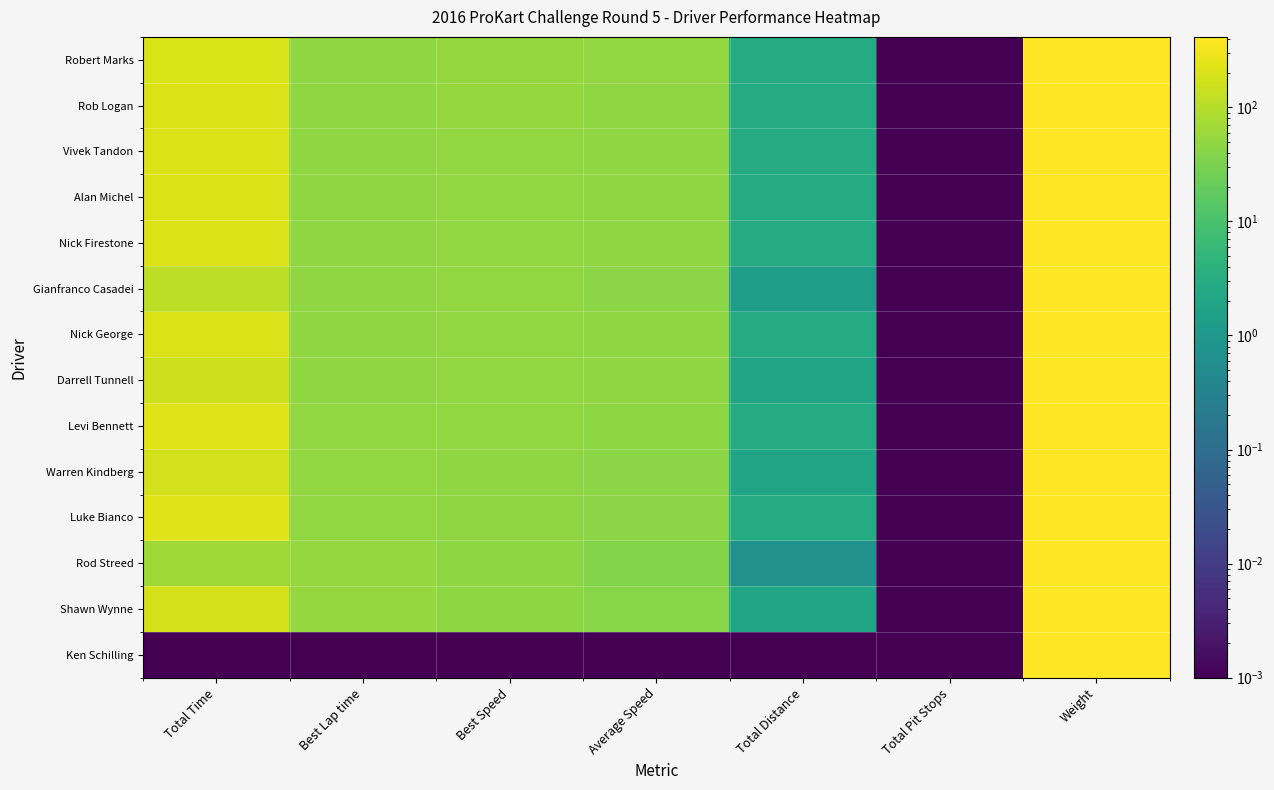

Which label corresponds to the largest value in the chart?

Weight